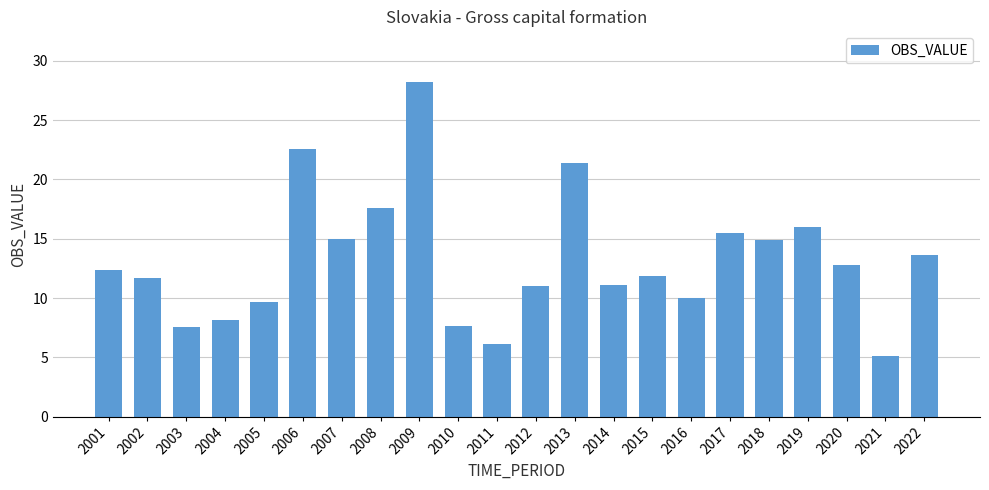

Read the value at 2014.

11.1